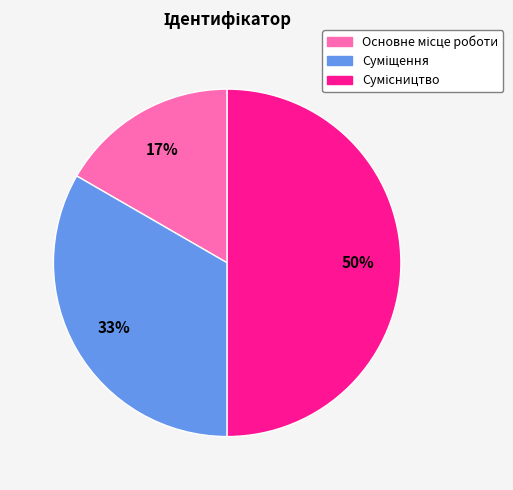

To the nearest percent, what is the difference between the largest and smallest slice percentages?

33%